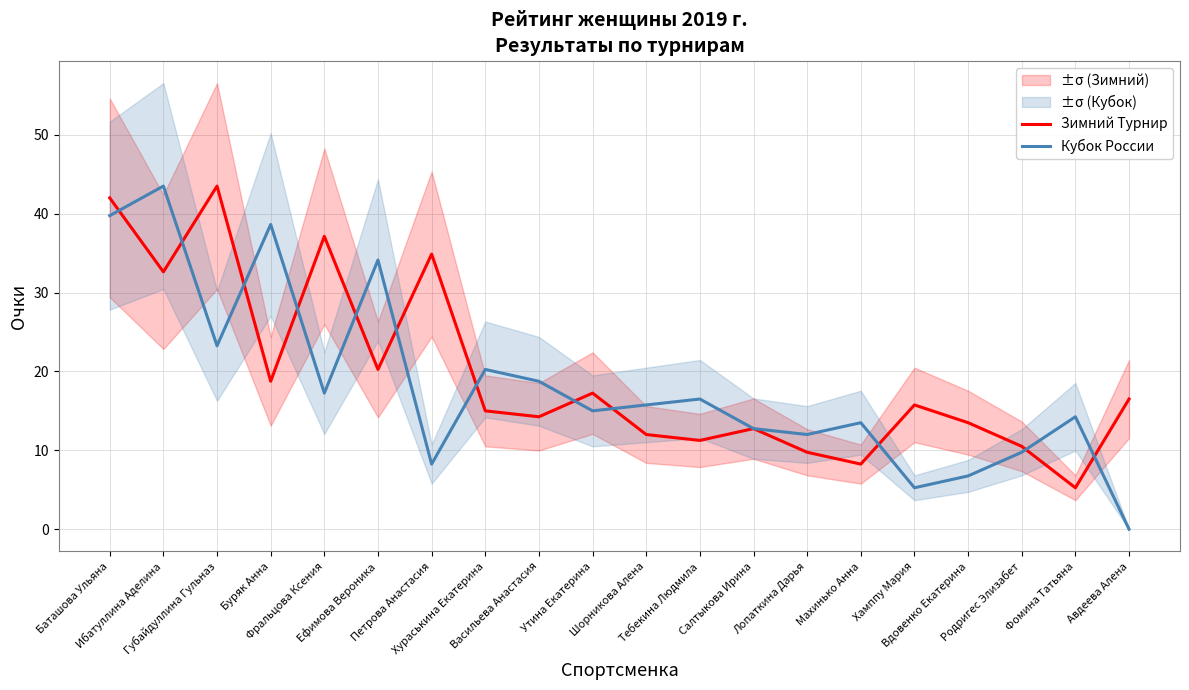

Is it true that Кубок России equals 43.5 at Ибатуллина Аделина?

True